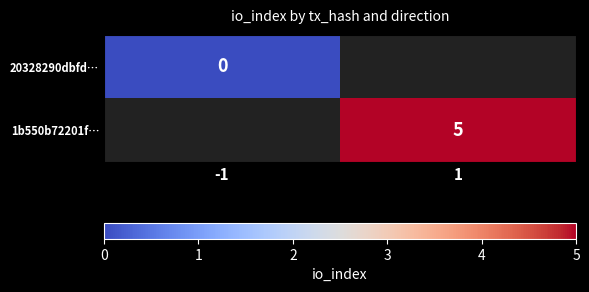

The 1b550b72201f… series shows 3 at 1. True or false?

False